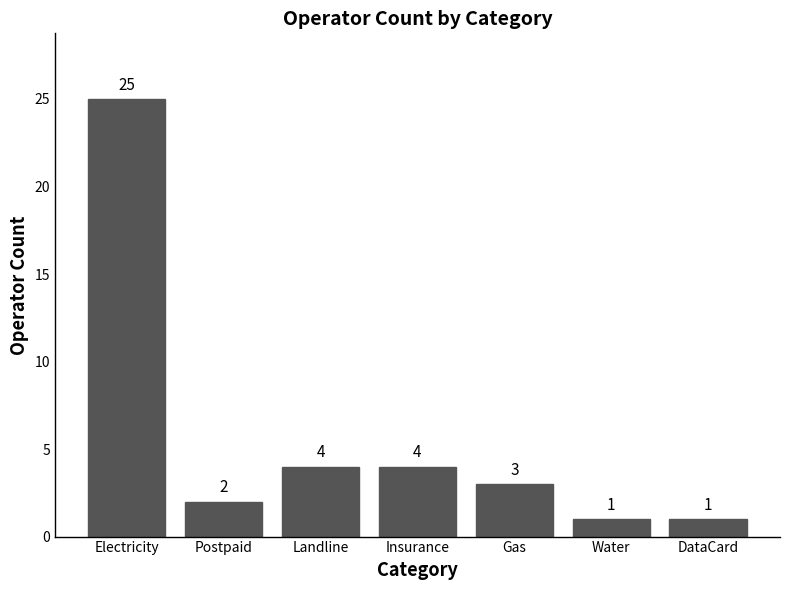

What is the sum of all values?

40